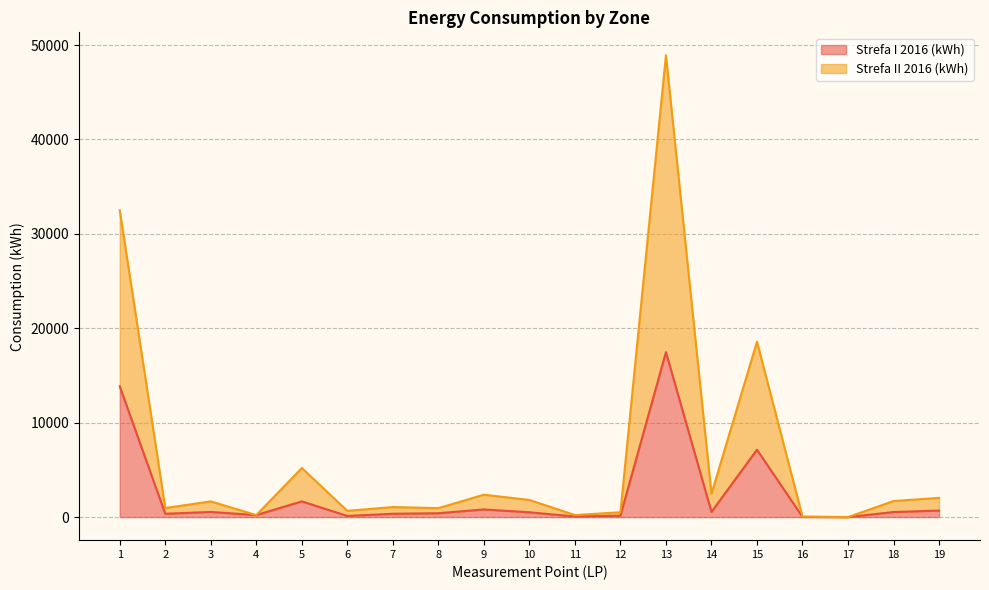

Does the chart display data point markers on the line(s)?

No